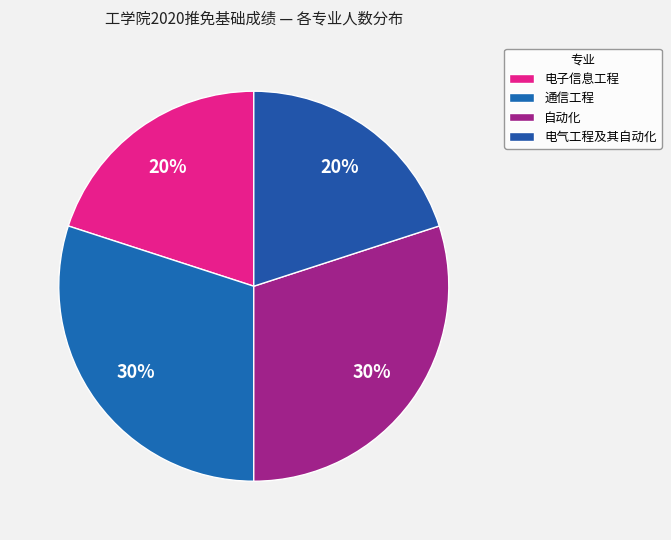

How much of the chart is everything except 通信工程?

70.0%